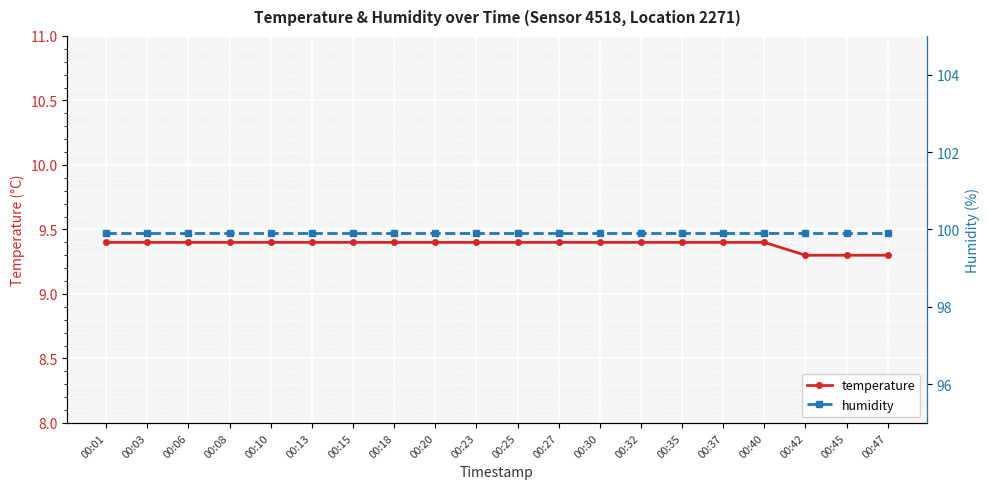

Is it true that temperature equals 9.4 at 00:10?

True